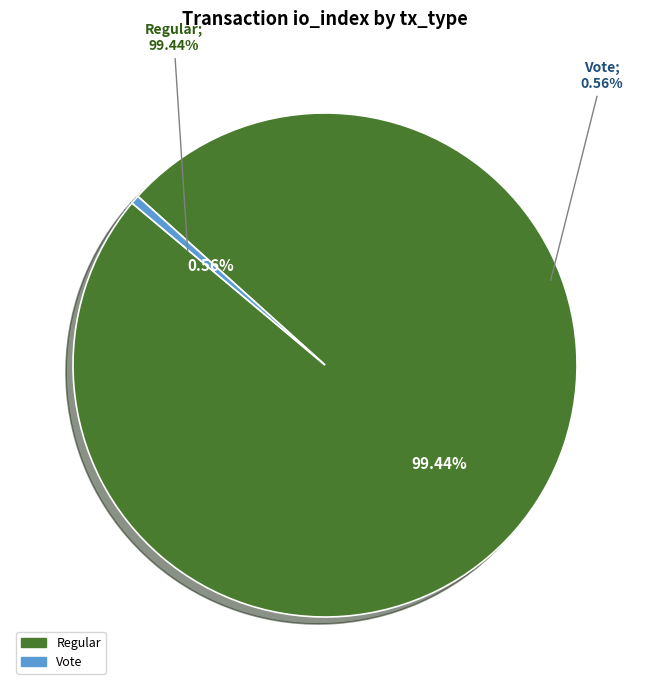

To the nearest percent, what percentage of the pie is Vote?

1%